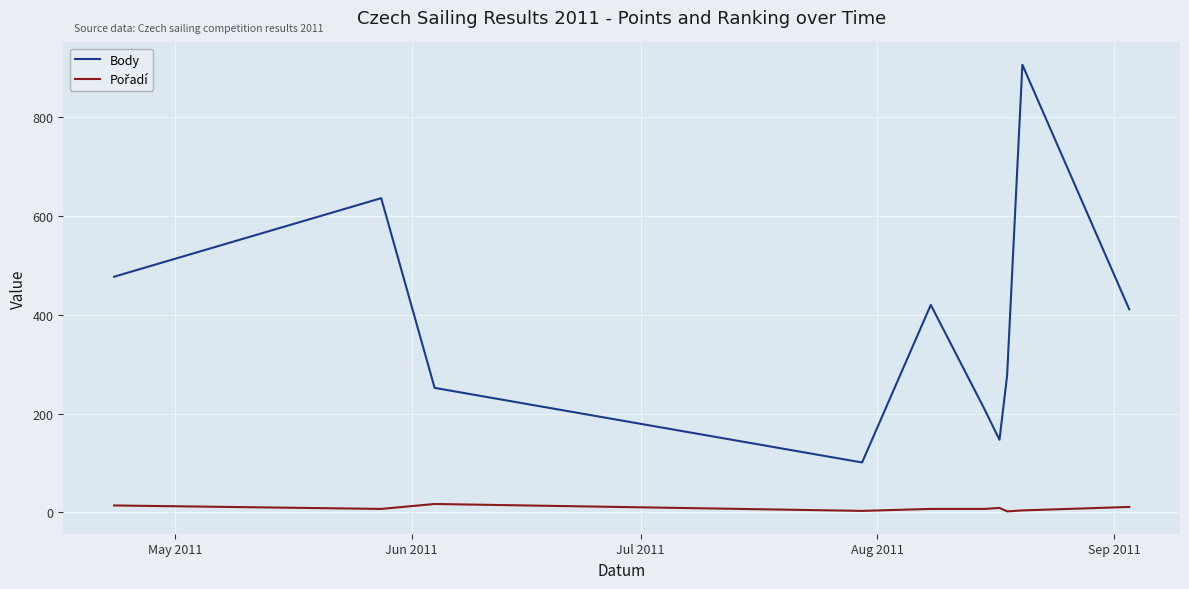

What is the maximum value shown in the chart?

906